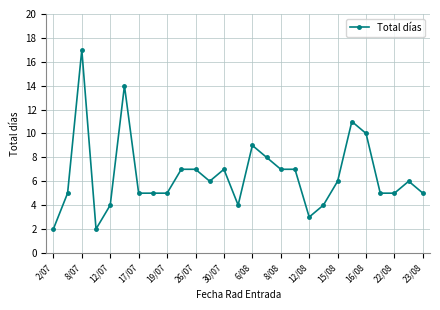

True or false: there are more than 1 points higher than both neighbors.

True